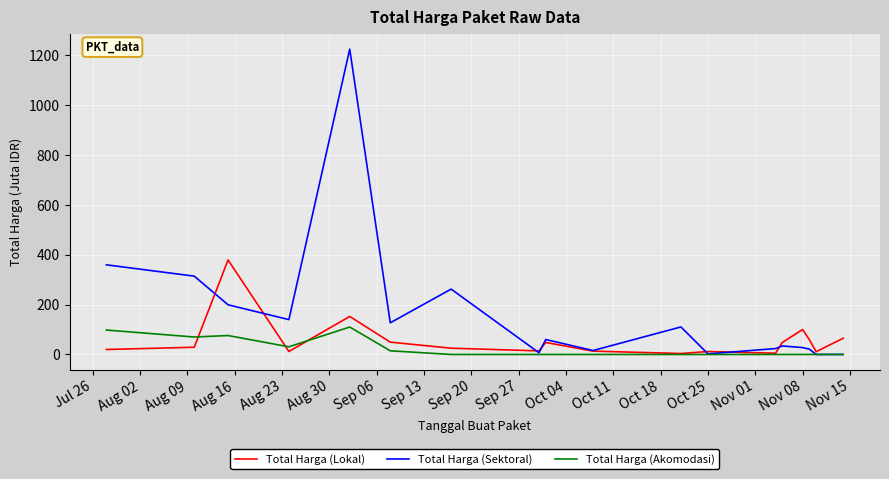

Which series has the widest spread of values?

Total Harga (Sektoral)